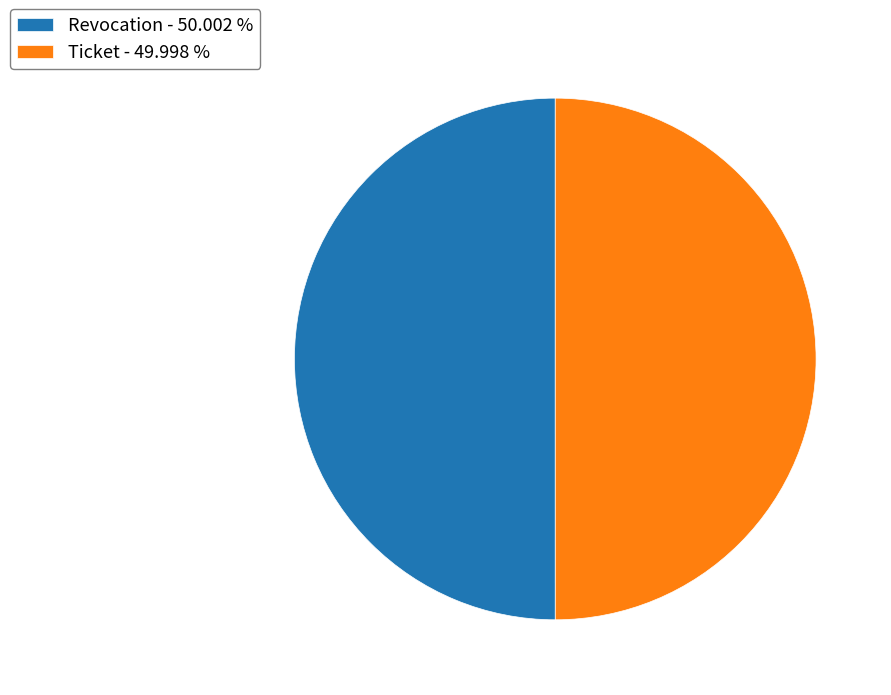

Is the sum of Revocation - 50.002 % and Ticket - 49.998 % greater than half?

Yes